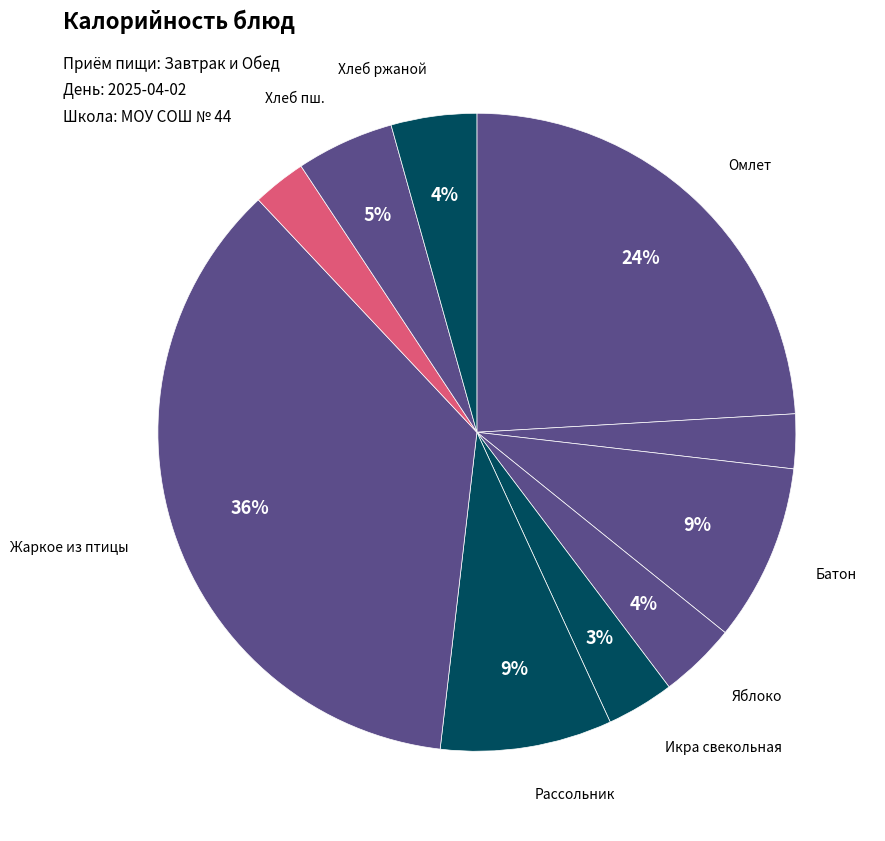

To the nearest percent, what is the difference between the largest and smallest slice percentages?

33%